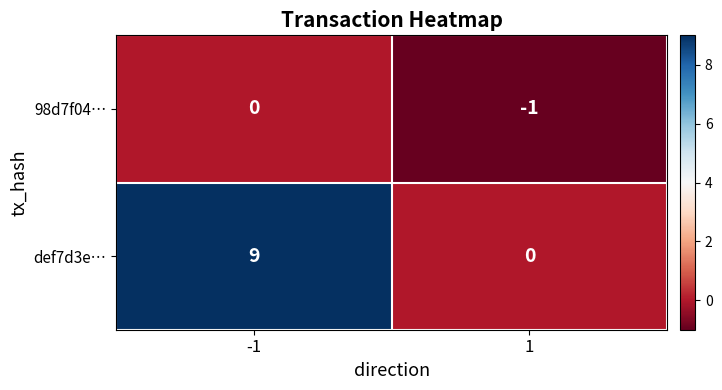

How many categories are shown in the chart?

2